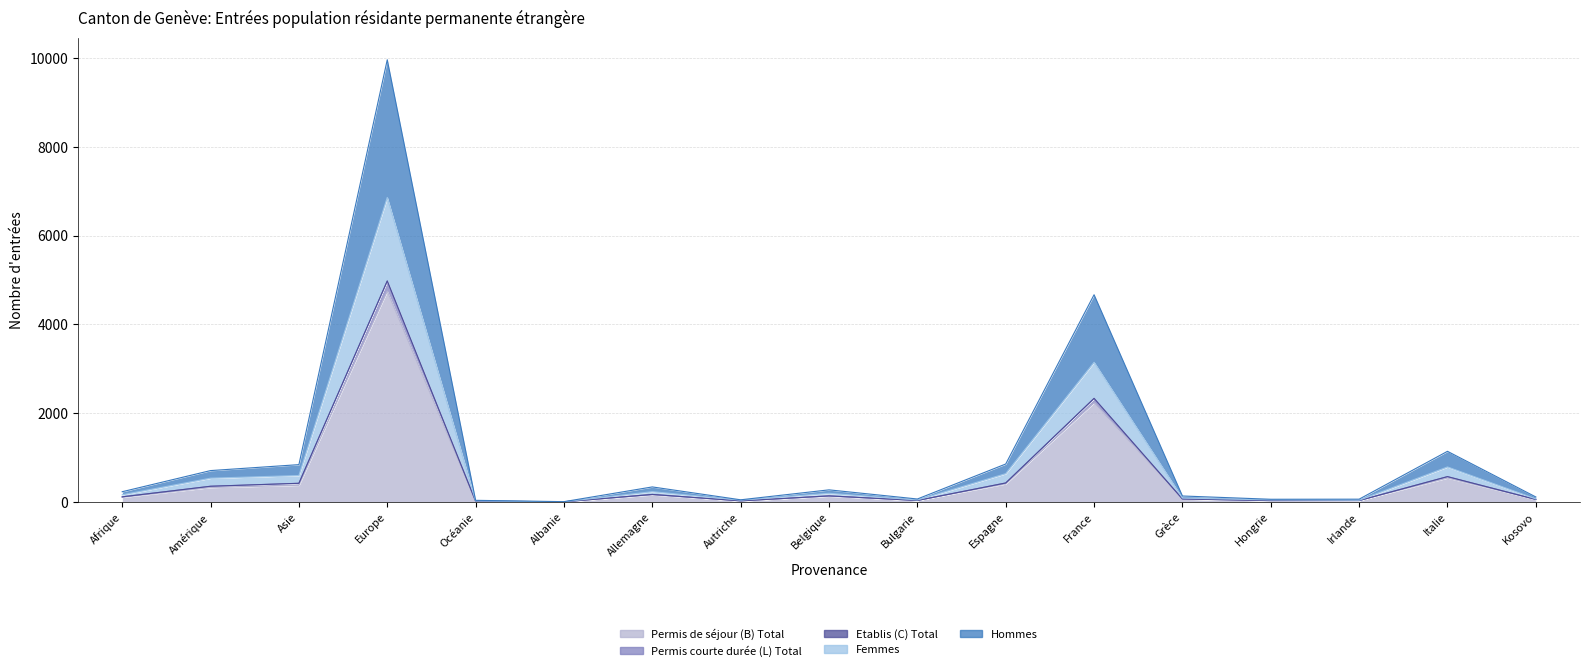

The Permis de séjour (B) Total series shows 307 at Italie. True or false?

False